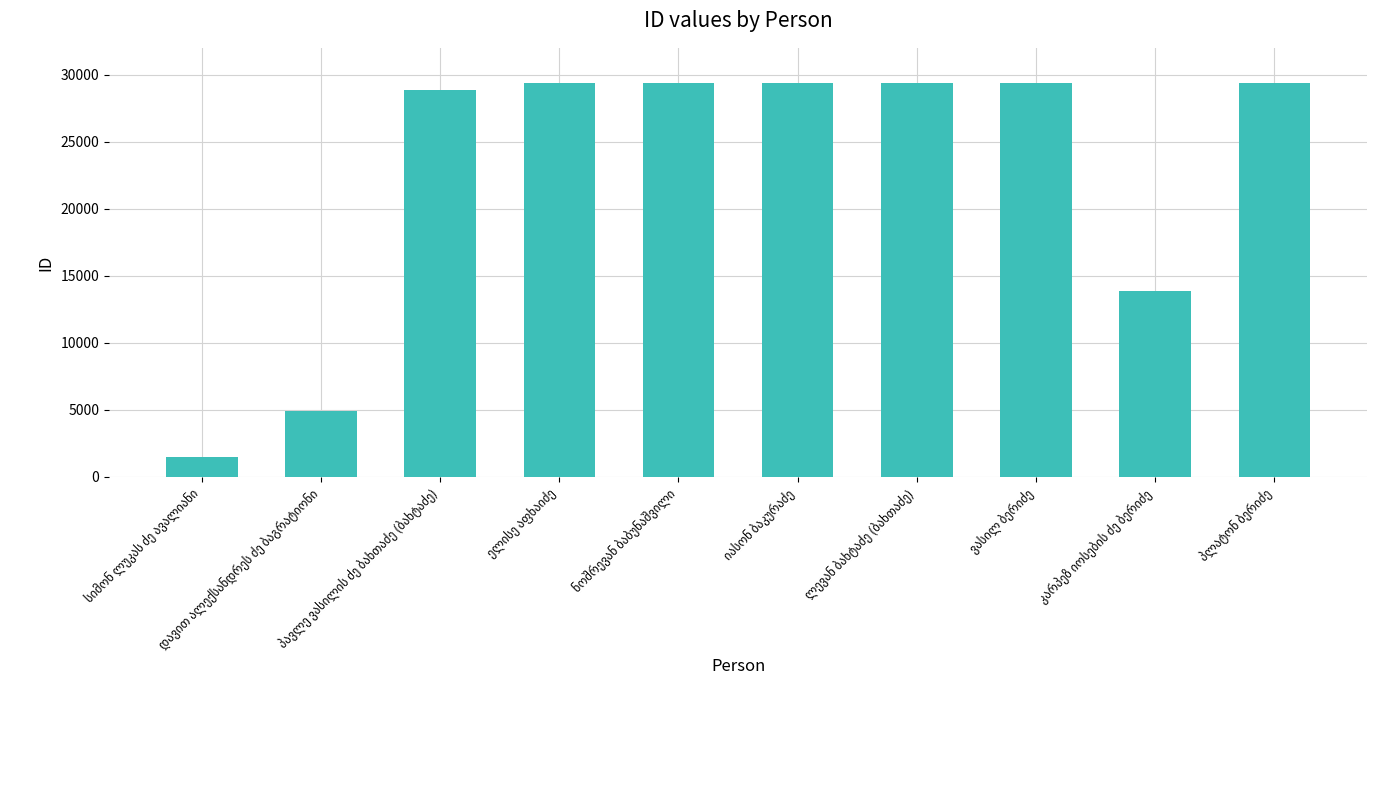

What is the value of the 10th bar from the left?

29348